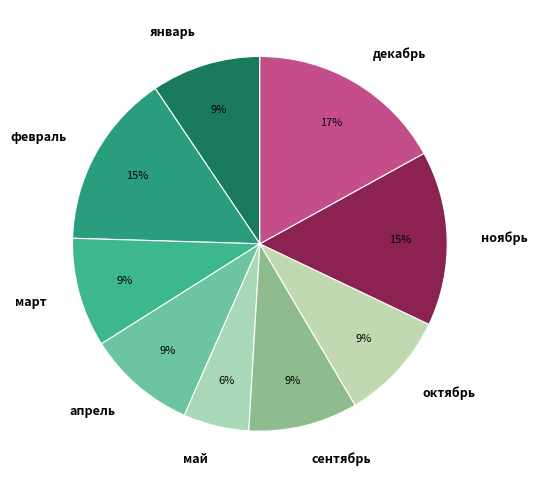

True or false: январь accounts for 1% of the total.

False